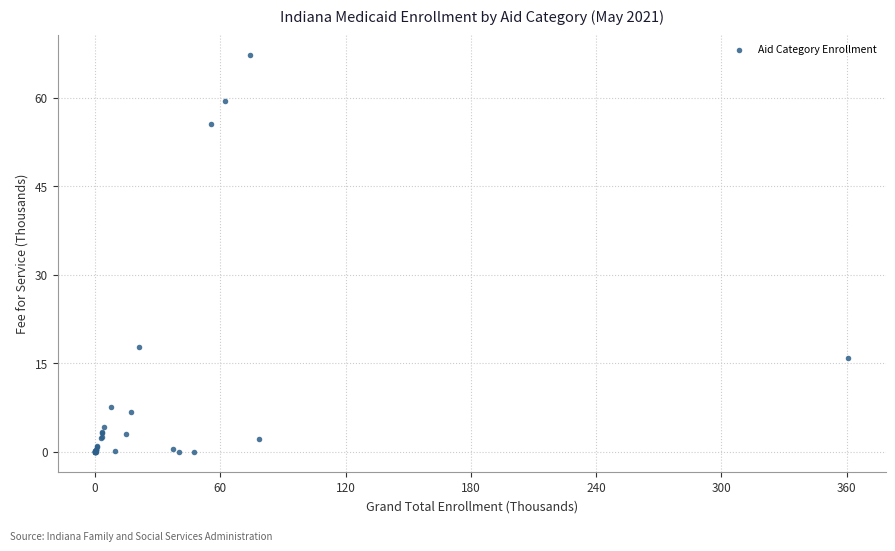

What Y value in the scatter plot is closest to 33?

17.8